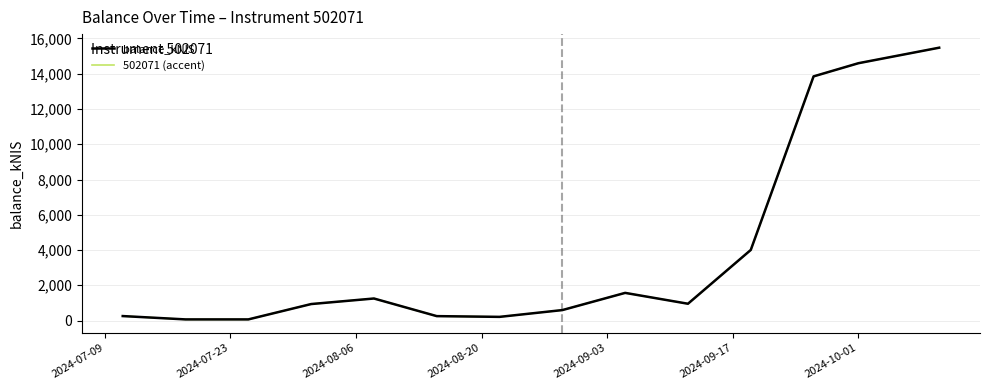

Does the chart have visible grid lines?

Yes